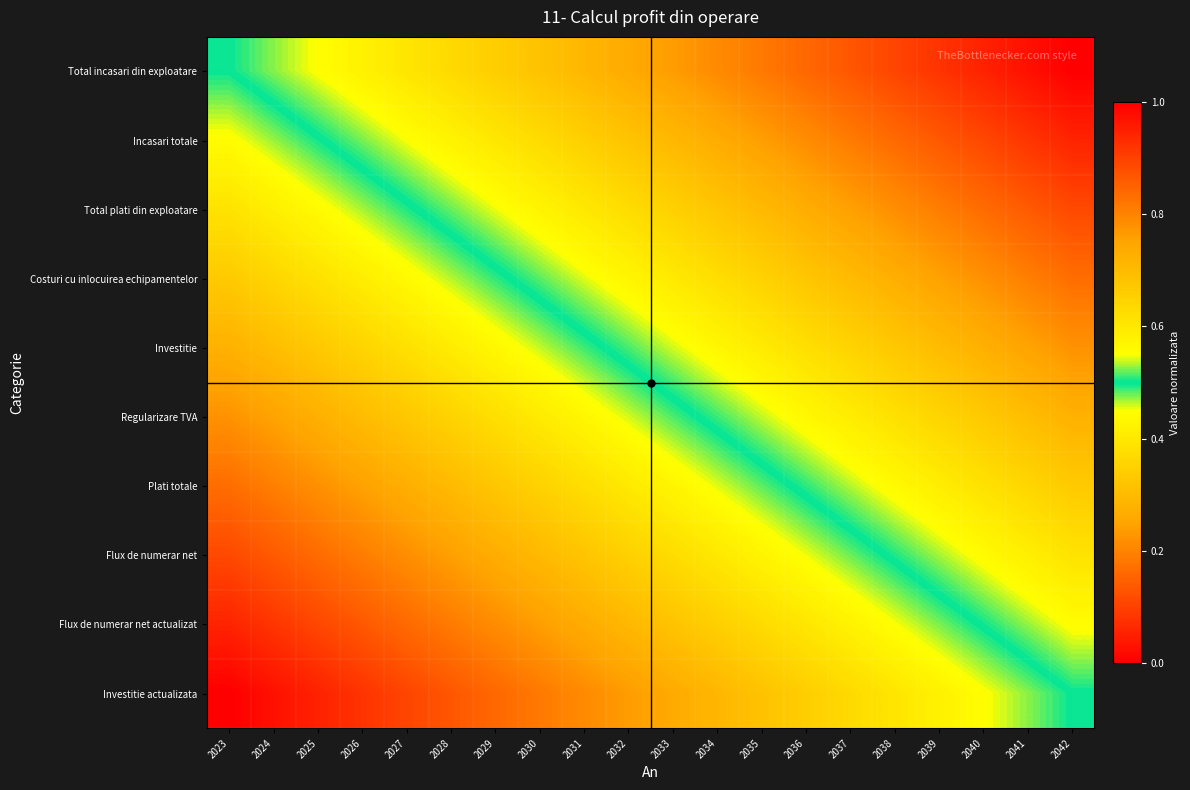

Which series has the largest range (max minus min)?

Total incasari din exploatare